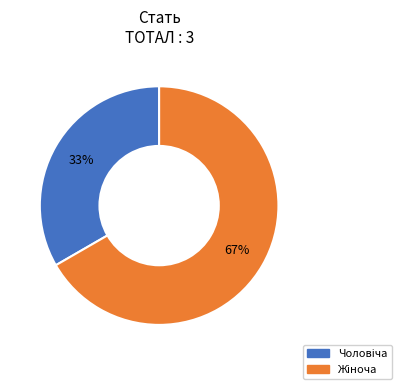

To the nearest percent, what is the average slice percentage?

50%